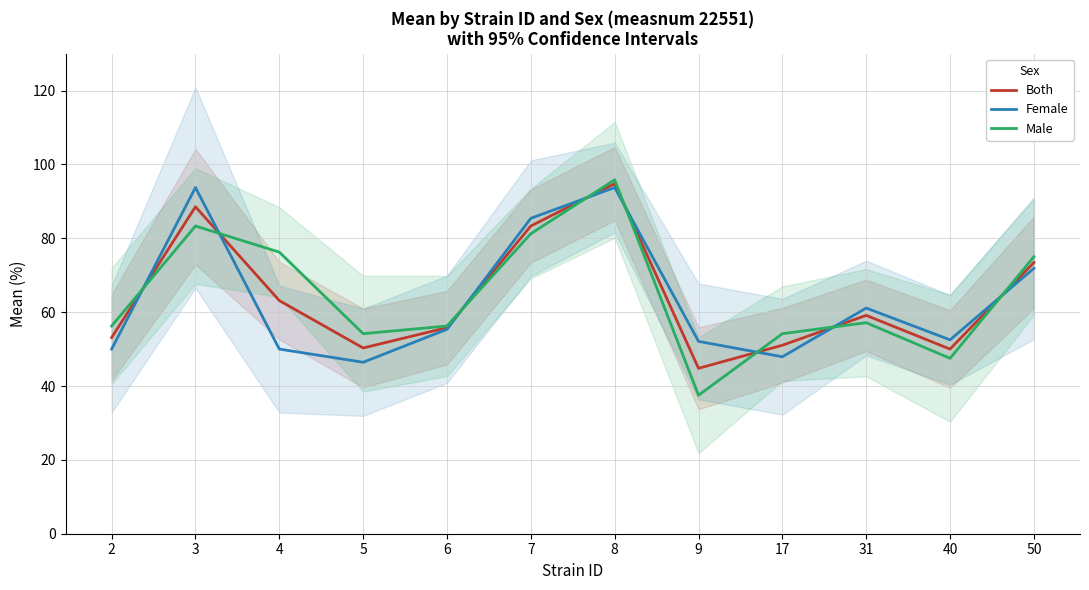

How many intersections are there between Both and Male?

8